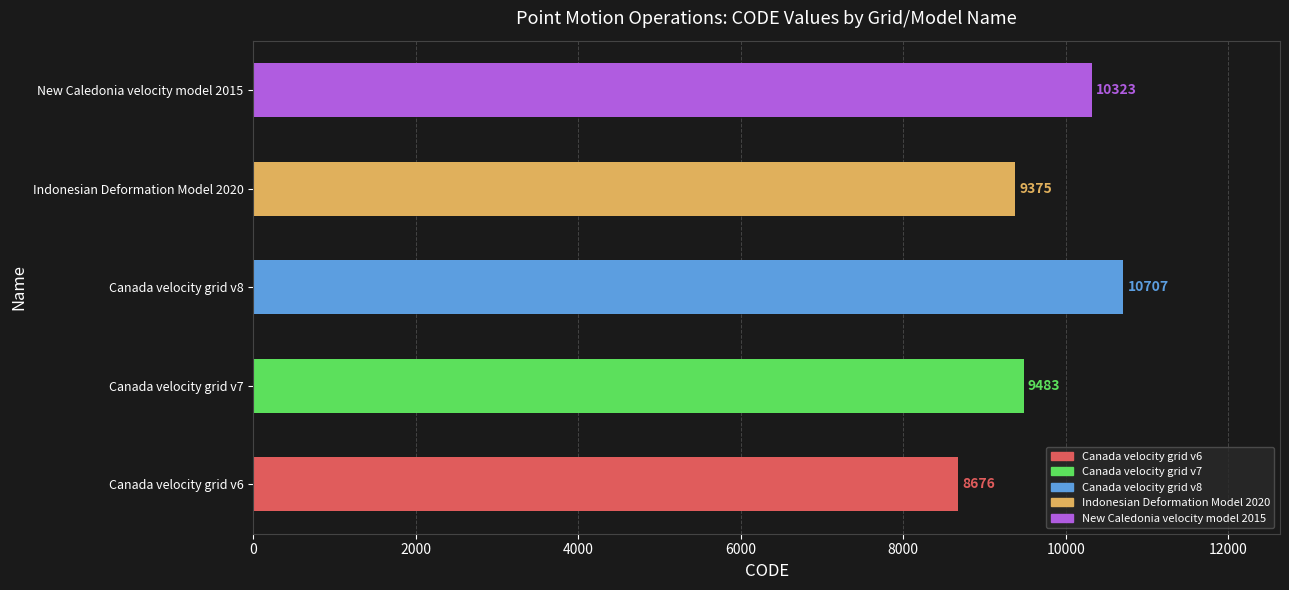

Reading top to bottom, list all the values displayed in this chart.

10323	9375	10707	9483	8676